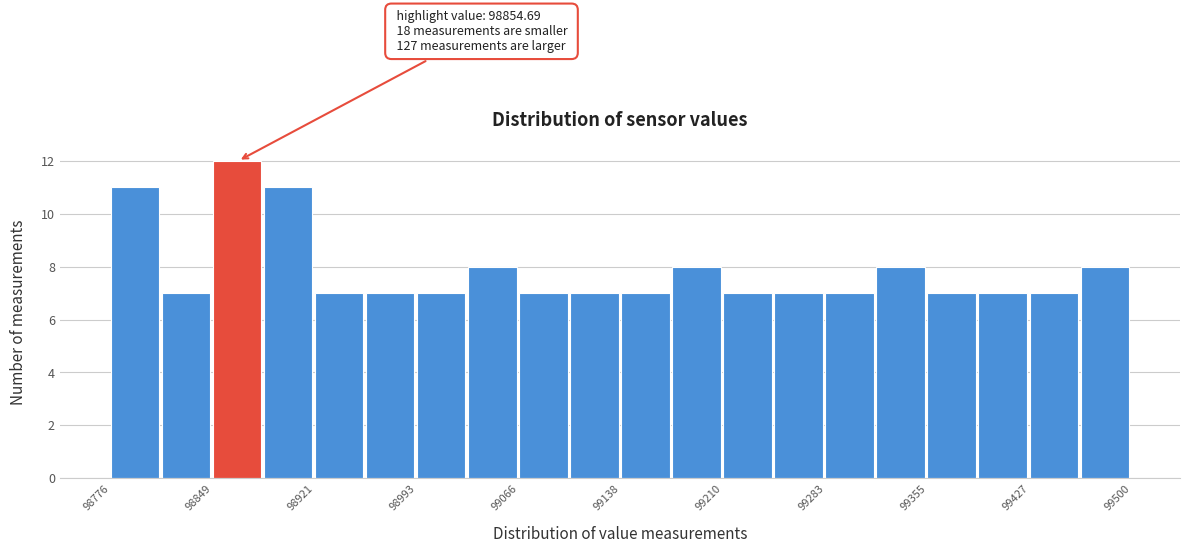

Read against the x-axis, roughly where is the centre of the tallest bar?

98870